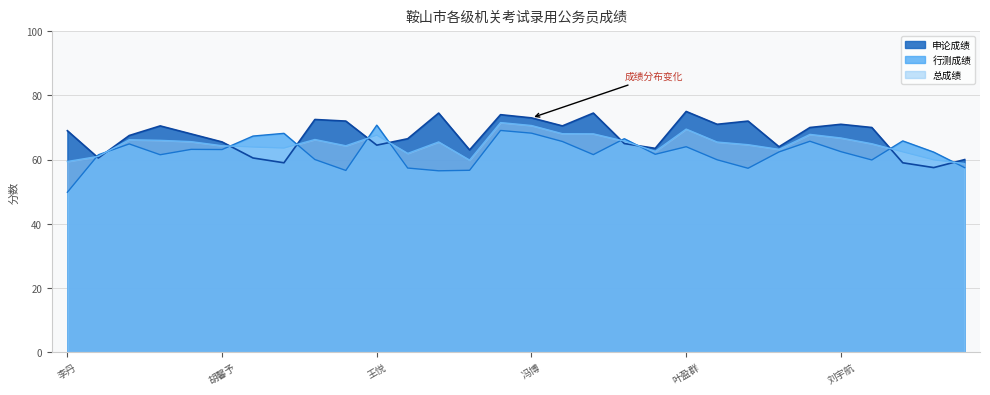

Where does the 总成绩 series first go above 65?

李帅